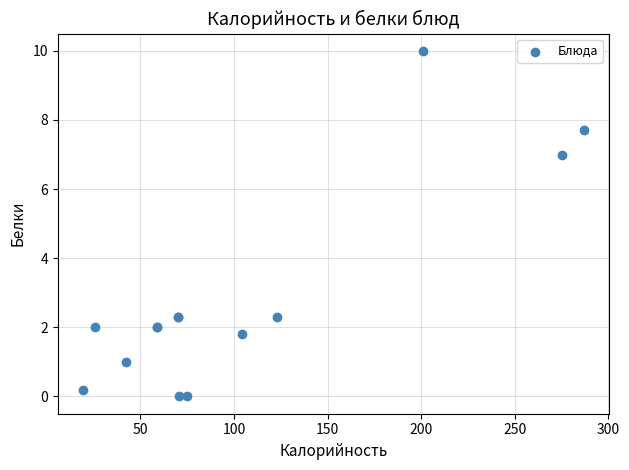

What Y value in the scatter plot is closest to 5?

7.0